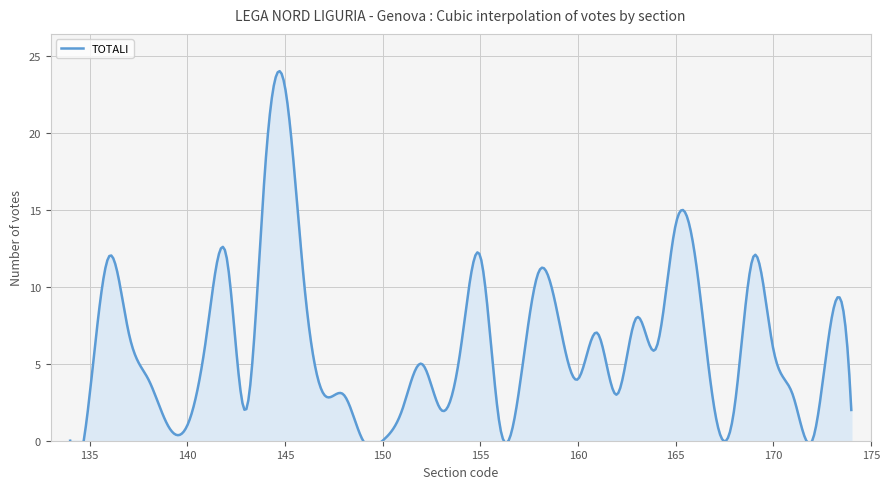

List the labels in order of value, largest first.

145, 144, 165, 136, 142, 155, 166, 169, 158, 146, 159, 163, 173, 137, 141, 161, 154, 164, 170, 152, 138, 160, 135, 147, 148, 162, 171, 143, 151, 153, 167, 168, 174, 139, 140, 156, 134, 149, 150, 172